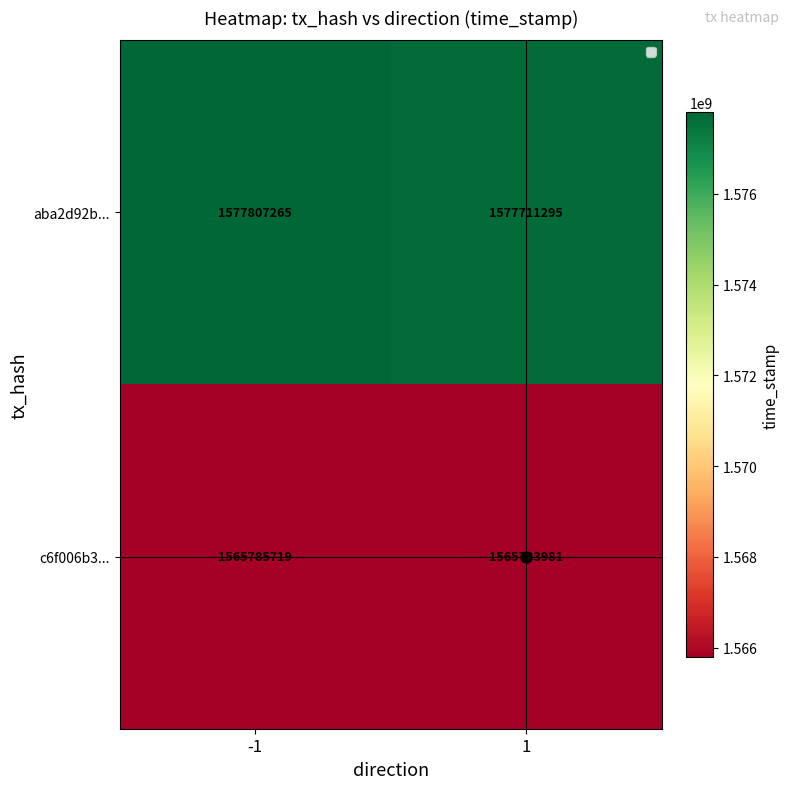

What is the highest value of the aba2d92b... series?

1577807265